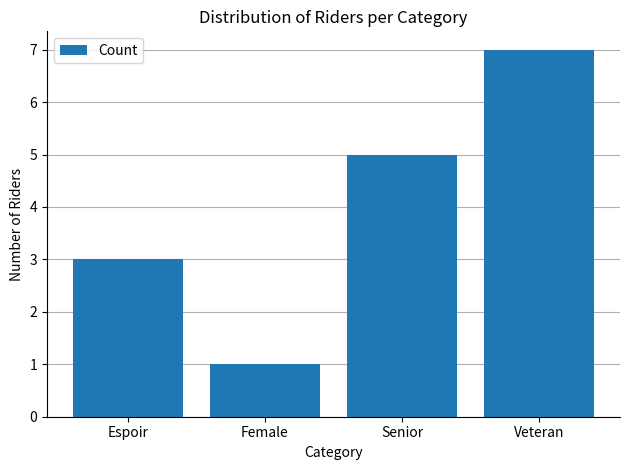

What is the average value?

4